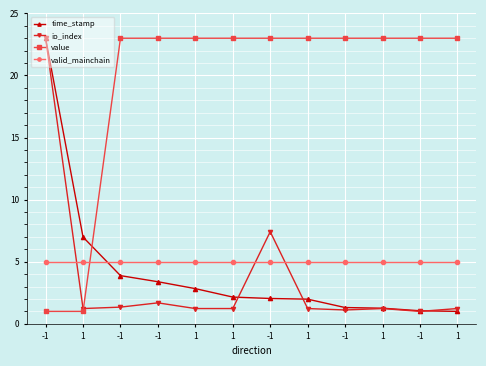

Which series has the widest spread of values?

time_stamp